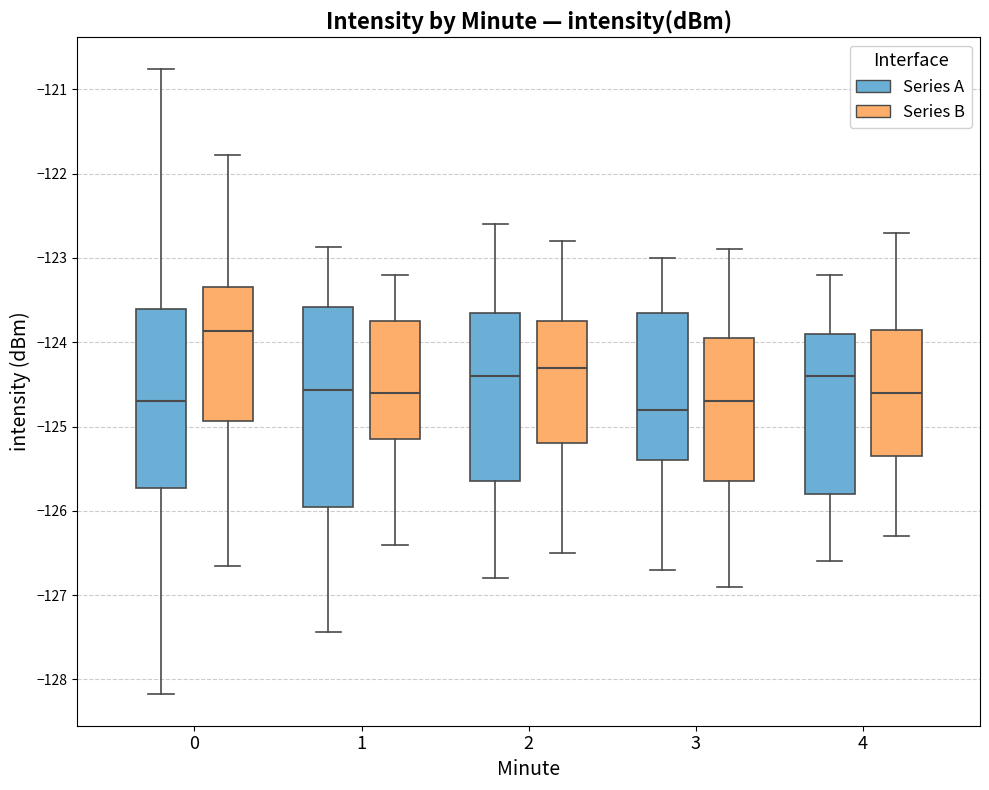

Reading left to right, read every box against the y-axis: the position of its median line, the range the box covers, and the ends of its whiskers. The values are not printed on the chart, so give them approximately, as read against the axis.

0 (Series A): median -124.7, box -125.7 to -123.6, whiskers -128.2 to -120.8
0 (Series B): median -123.9, box -124.9 to -123.3, whiskers -126.7 to -121.8
1 (Series A): median -124.6, box -126.0 to -123.6, whiskers -127.4 to -122.9
1 (Series B): median -124.6, box -125.1 to -123.7, whiskers -126.4 to -123.2
2 (Series A): median -124.4, box -125.6 to -123.6, whiskers -126.8 to -122.6
2 (Series B): median -124.3, box -125.2 to -123.7, whiskers -126.5 to -122.8
3 (Series A): median -124.8, box -125.4 to -123.6, whiskers -126.7 to -123.0
3 (Series B): median -124.7, box -125.6 to -123.9, whiskers -126.9 to -122.9
4 (Series A): median -124.4, box -125.8 to -123.9, whiskers -126.6 to -123.2
4 (Series B): median -124.6, box -125.3 to -123.8, whiskers -126.3 to -122.7